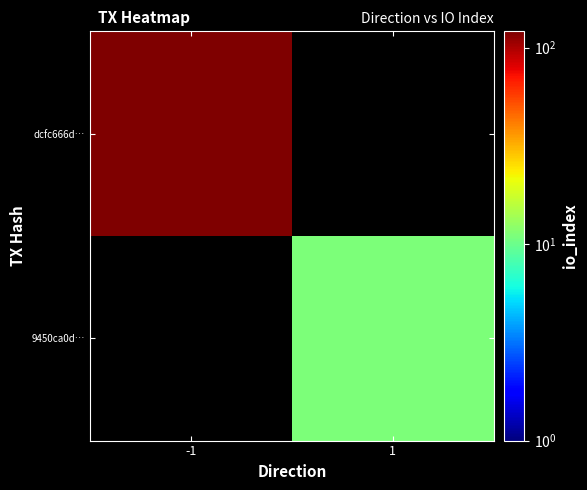

Rank the categories by 9450ca0d… value from lowest to highest.

-1, 1